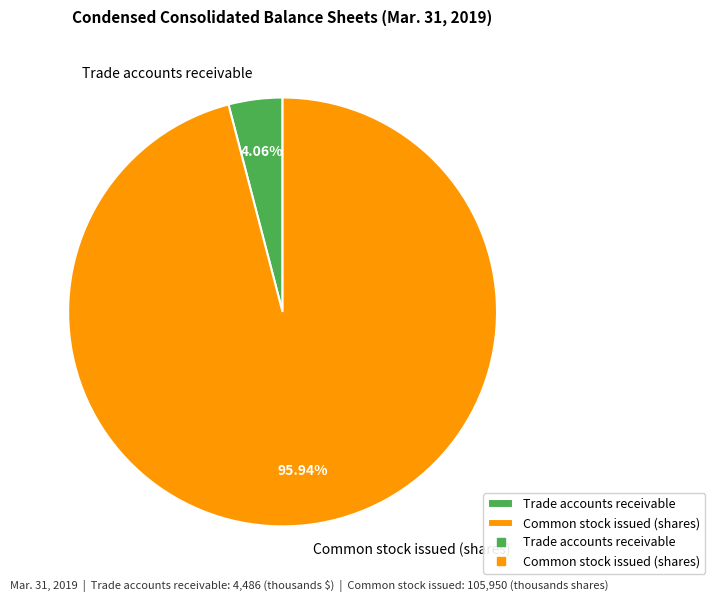

How many segments does this pie chart have?

2